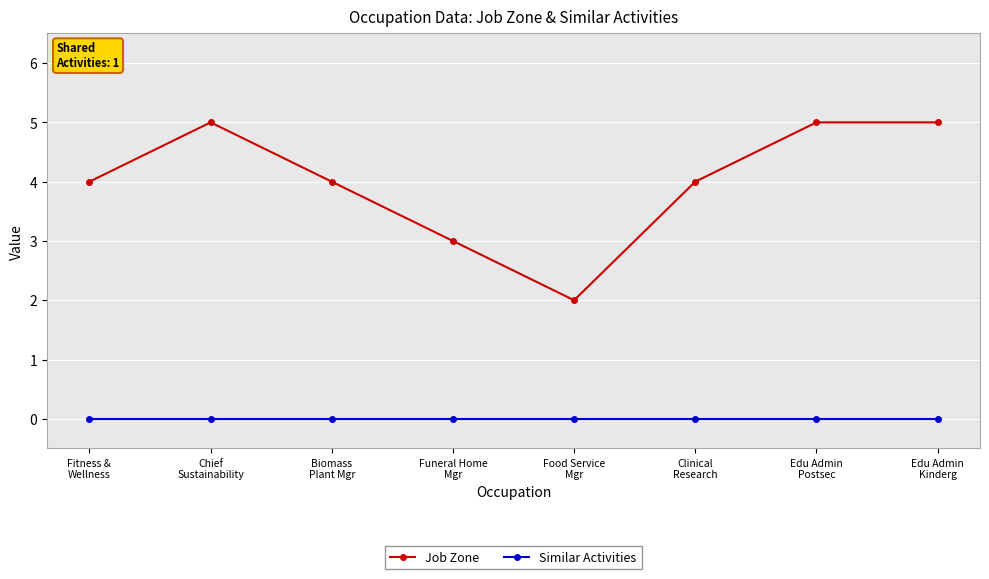

True or false: Similar Activities and Job Zone cross at least once.

False